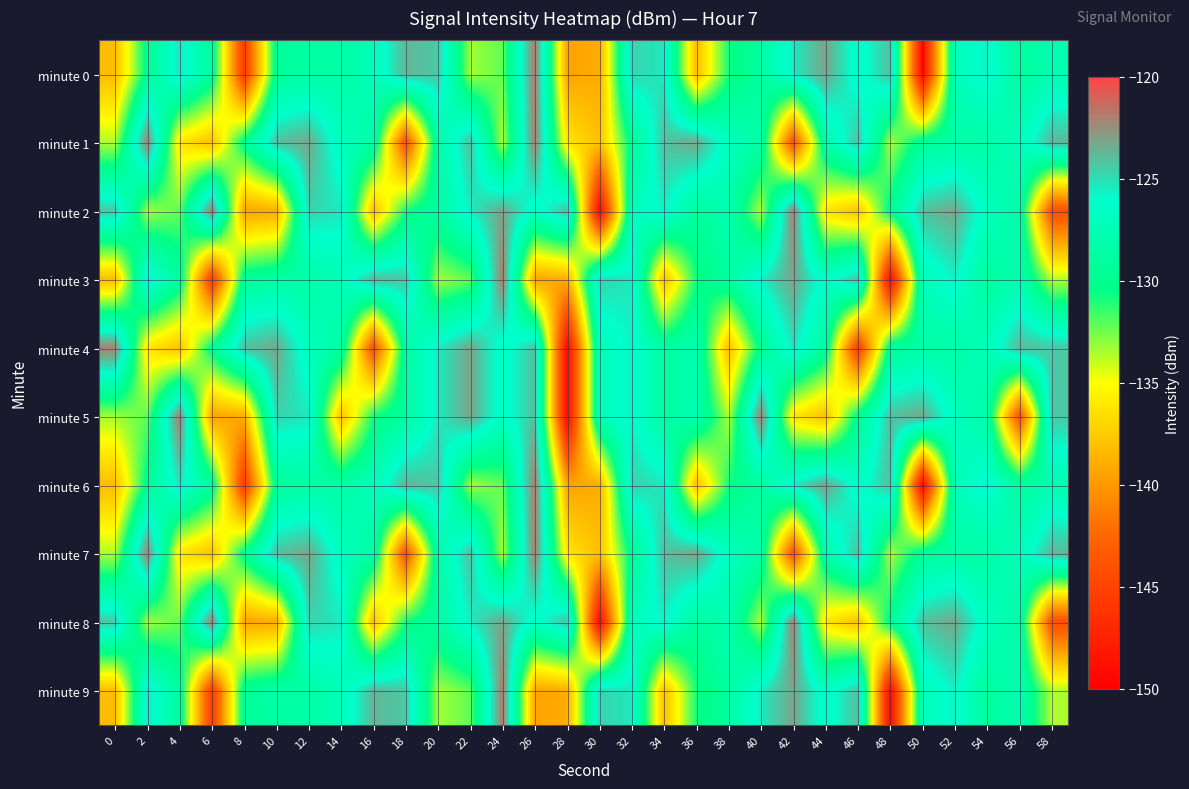

What is the total value across all series at 58?

-1307.2